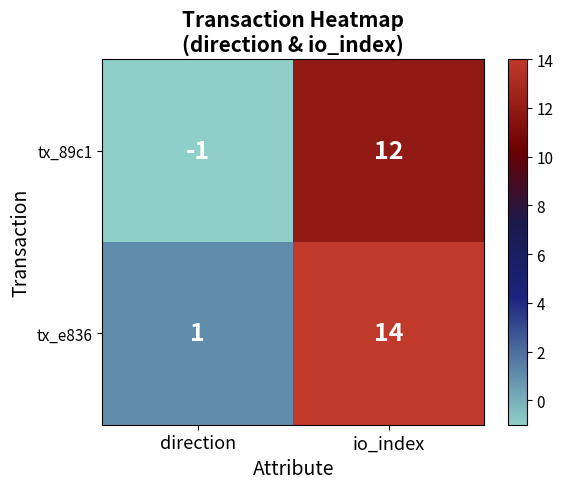

What is the spread (max minus min) of values at io_index?

2